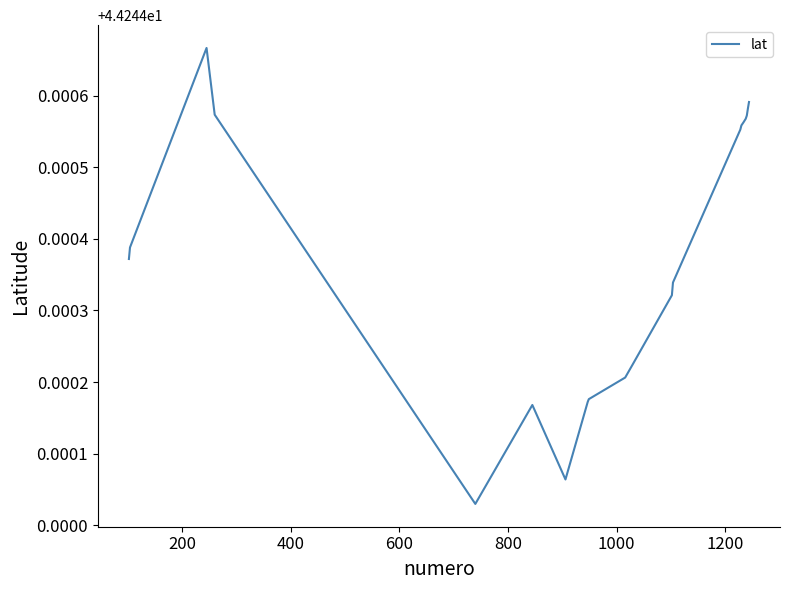

How many lines are shown in the chart?

1